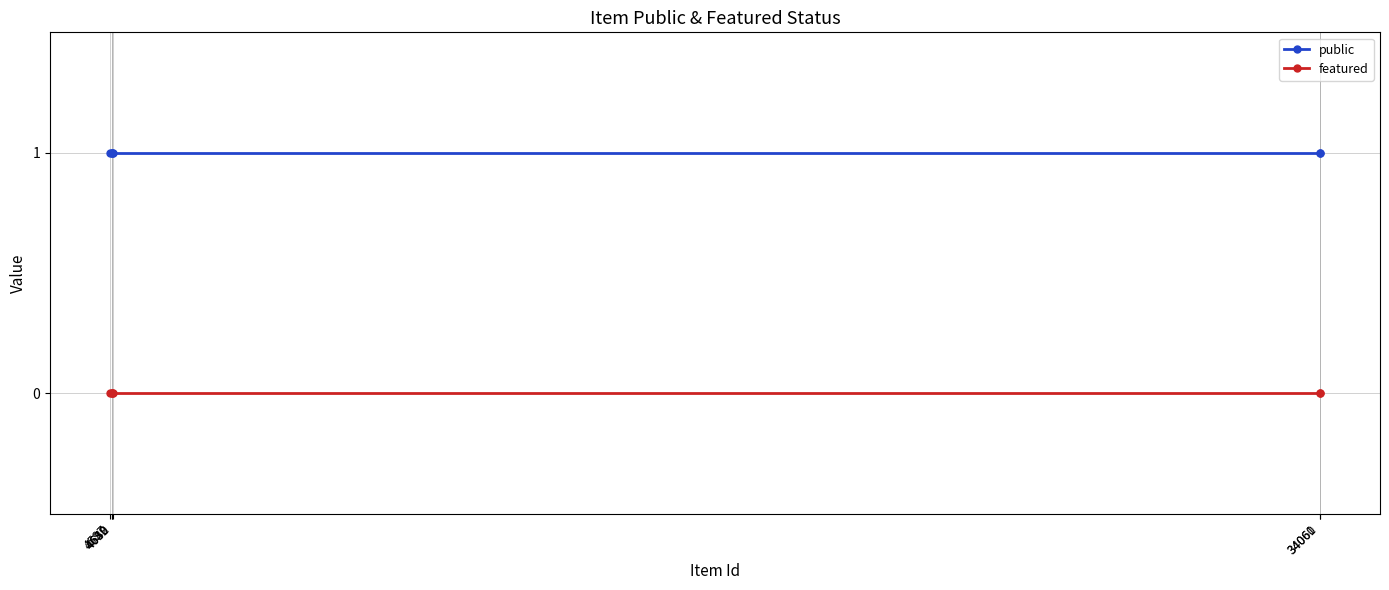

Which category has the lowest value in the public series?

34061